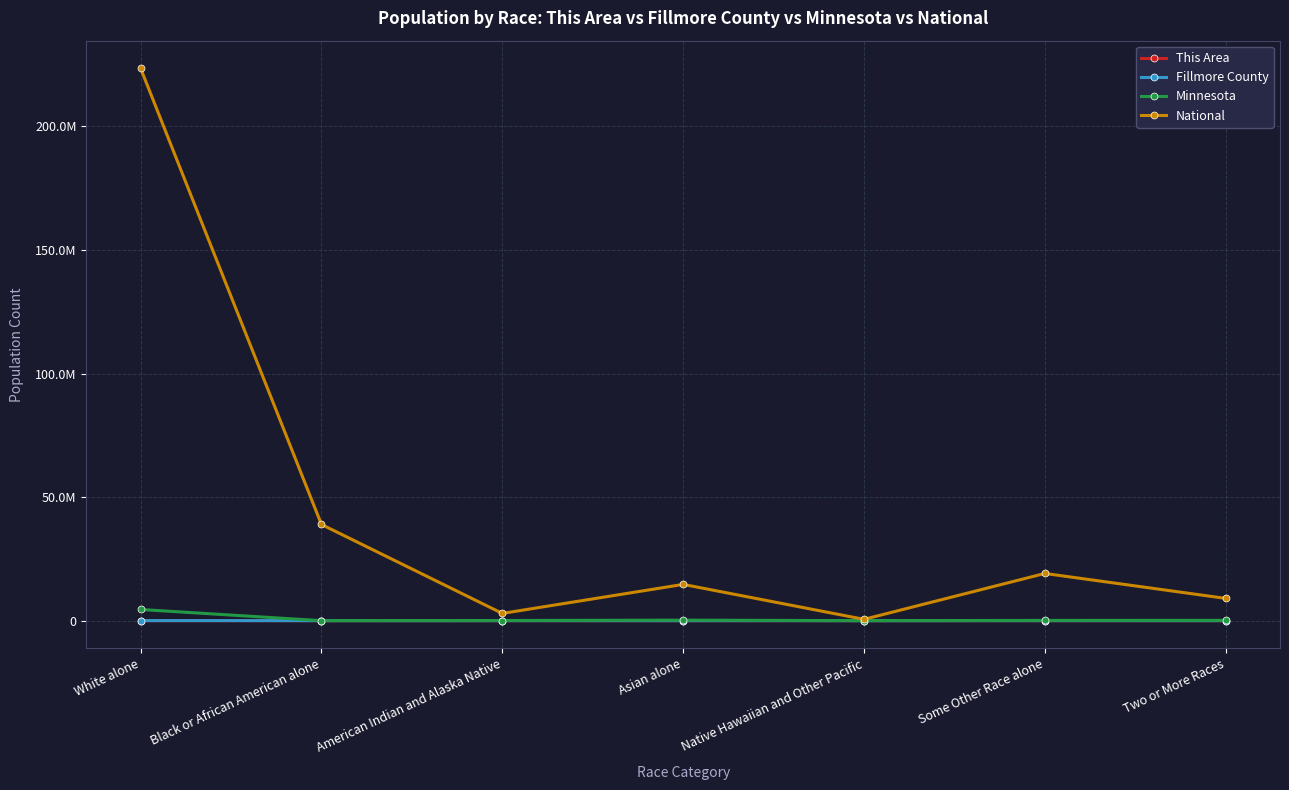

How many interior local peaks does the This Area series have?

1